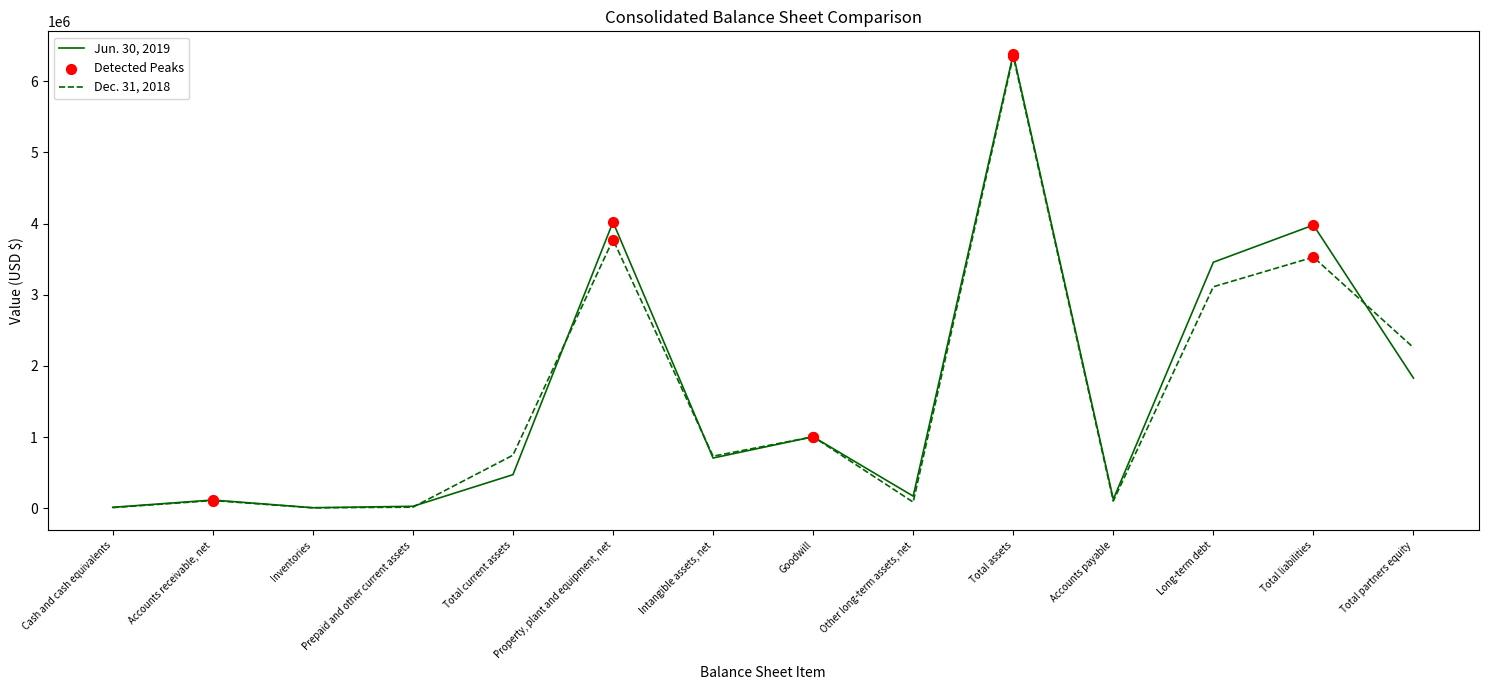

At how many categories does at least one series exceed 4925781?

1